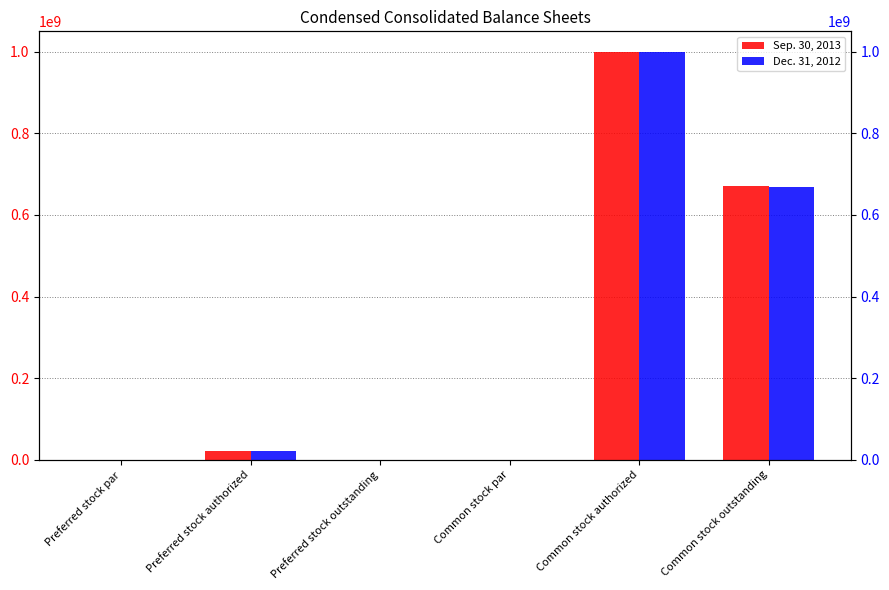

True or false: Sep. 30, 2013 has a value of 1612462393.6 at Common stock authorized.

False